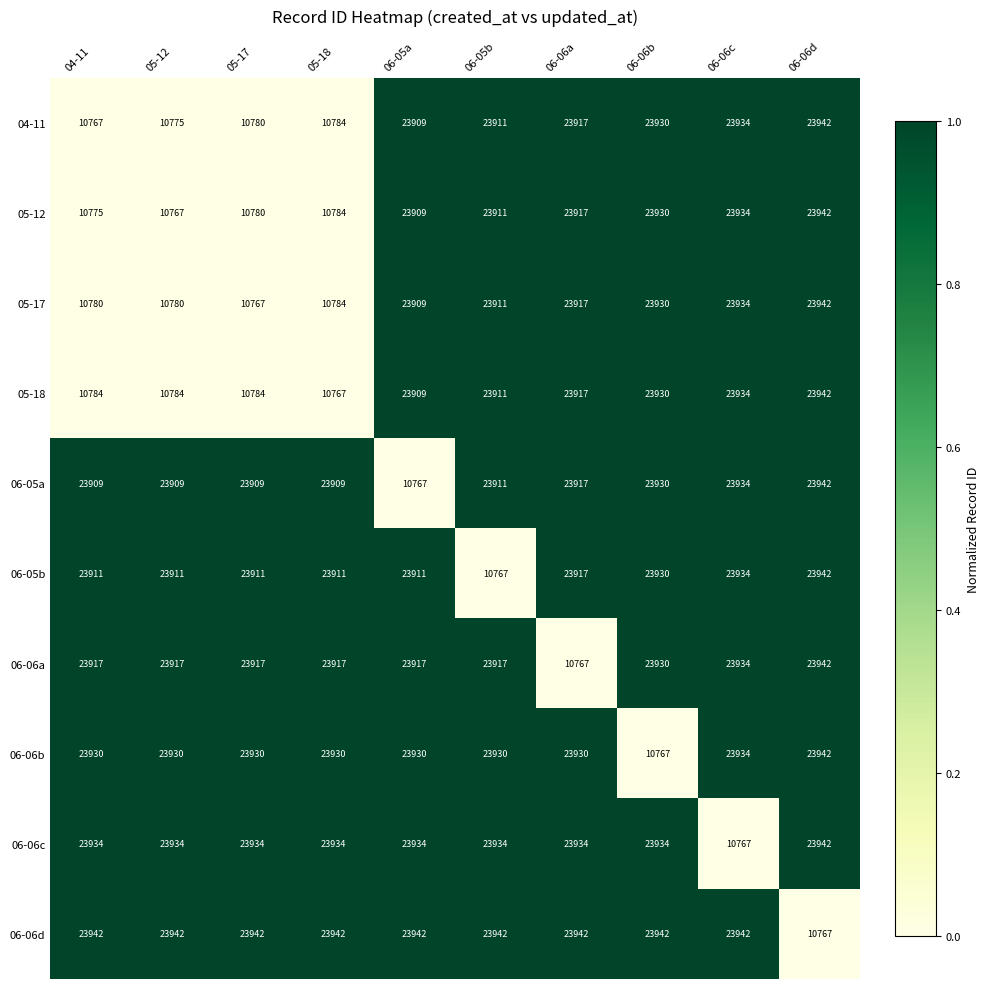

How many values in the 05-12 series are below 23911?

5